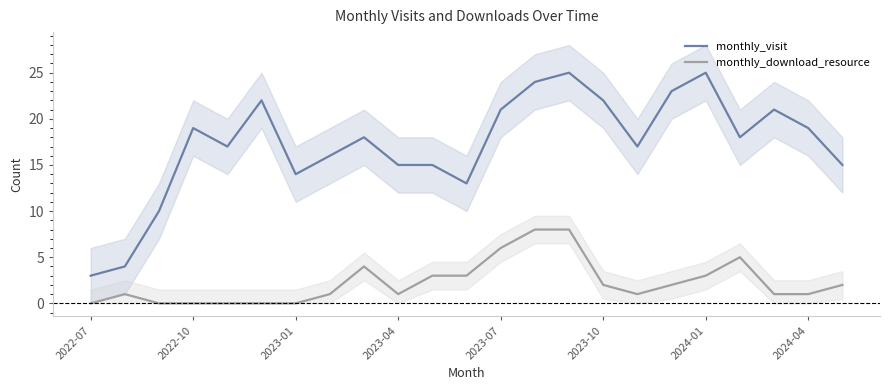

What is the difference between the highest and lowest values at 19?

13